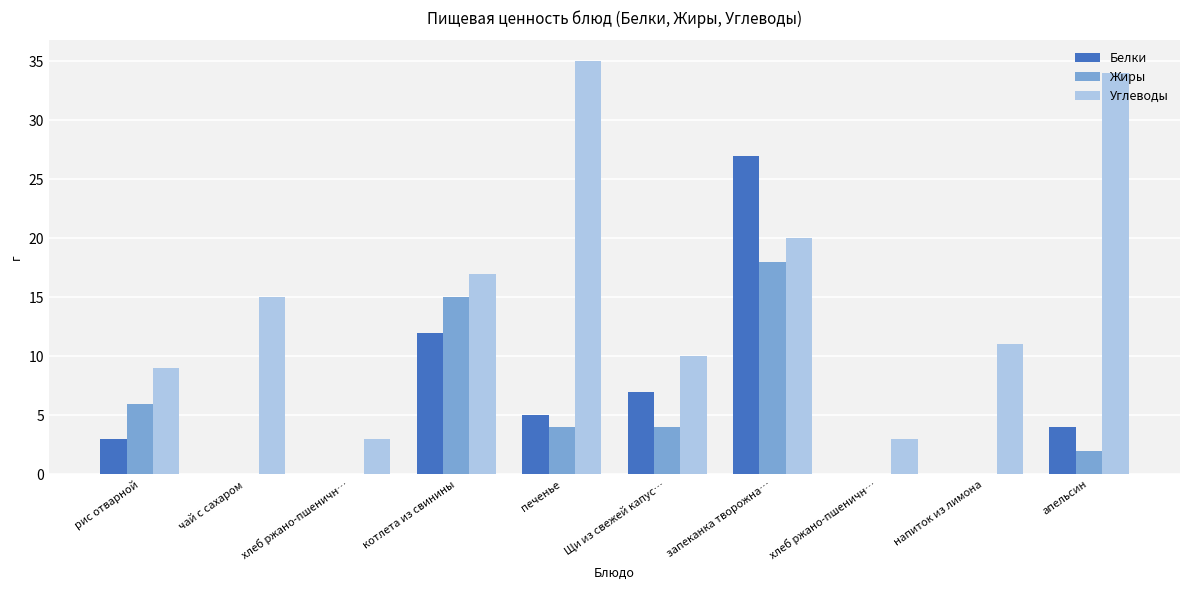

The value of Углеводы at запеканка творожна… is 9. True or false?

False